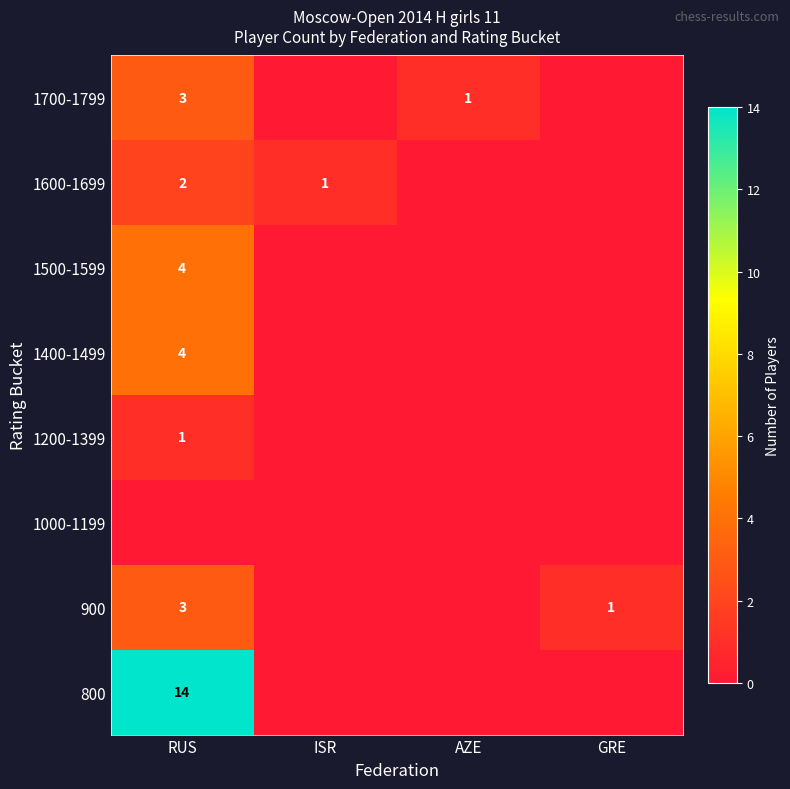

Is it true that 1500-1599 equals 4 at RUS?

True